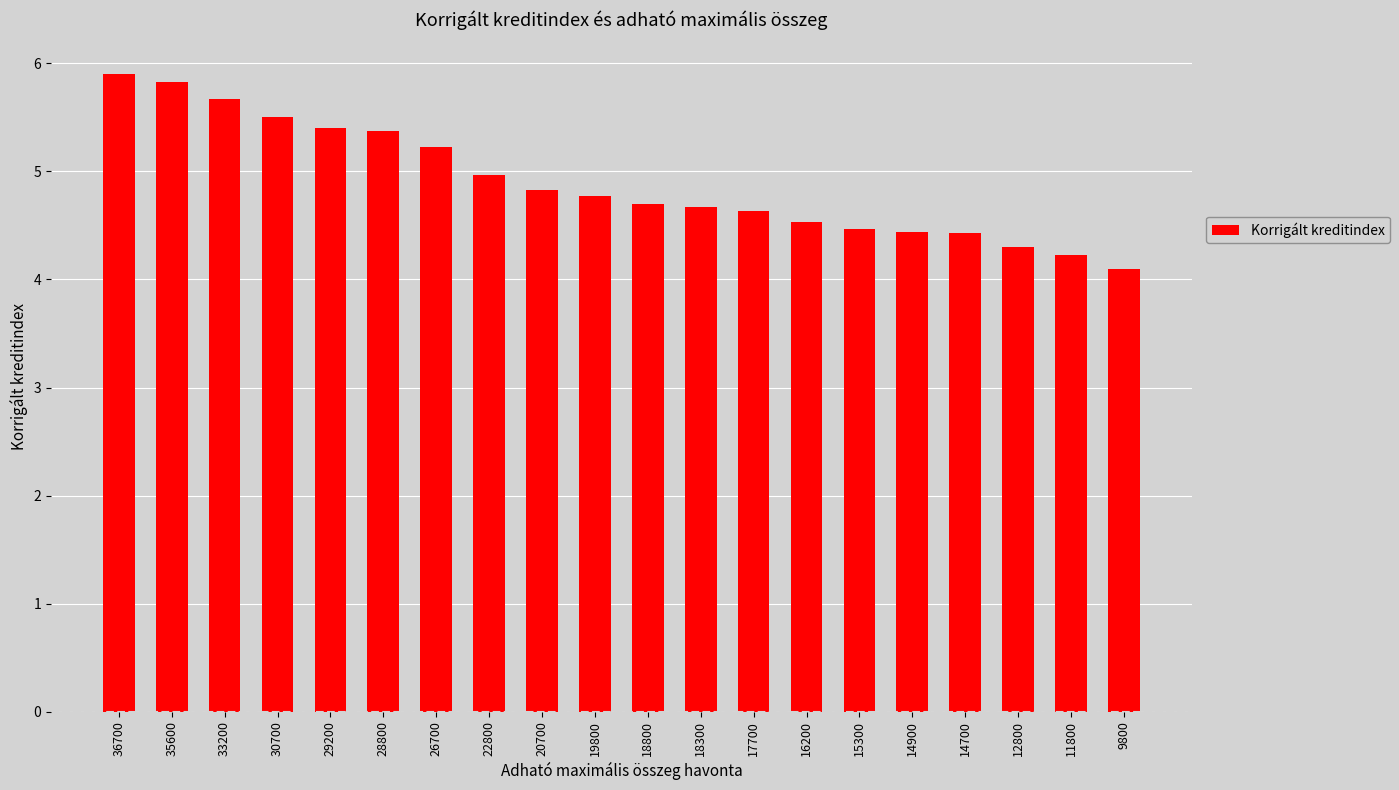

The chart shows a value of 1.2 at 15300. True or false?

False